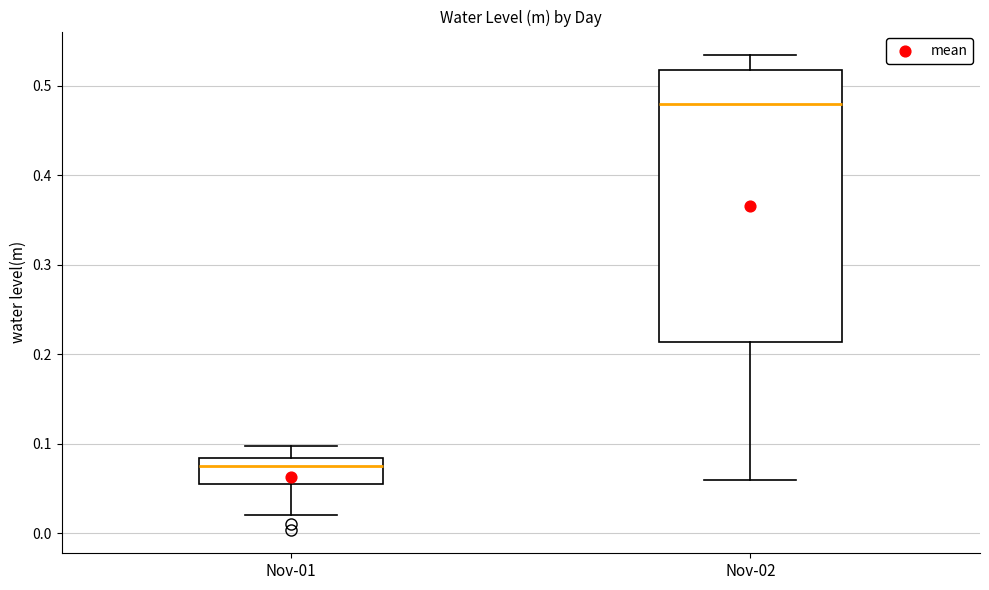

Which box's median line is the highest?

Nov-02